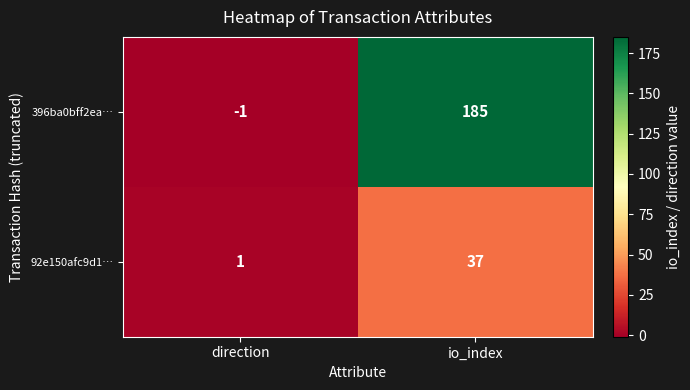

What is the sum of the 396ba0bff2ea… values at io_index and direction?

184